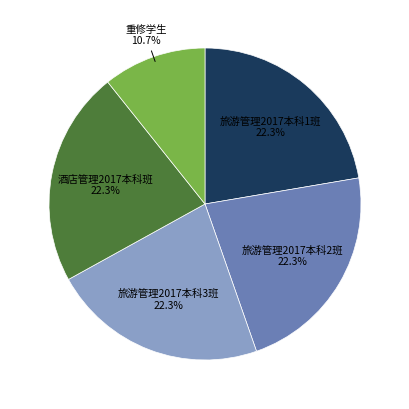

What percentage is NOT represented by 旅游管理2017本科2班?

77.7%